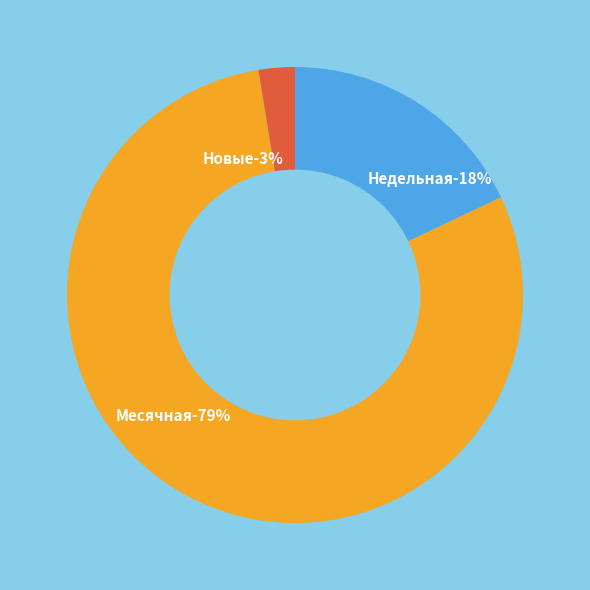

Does any single category account for the majority?

Yes